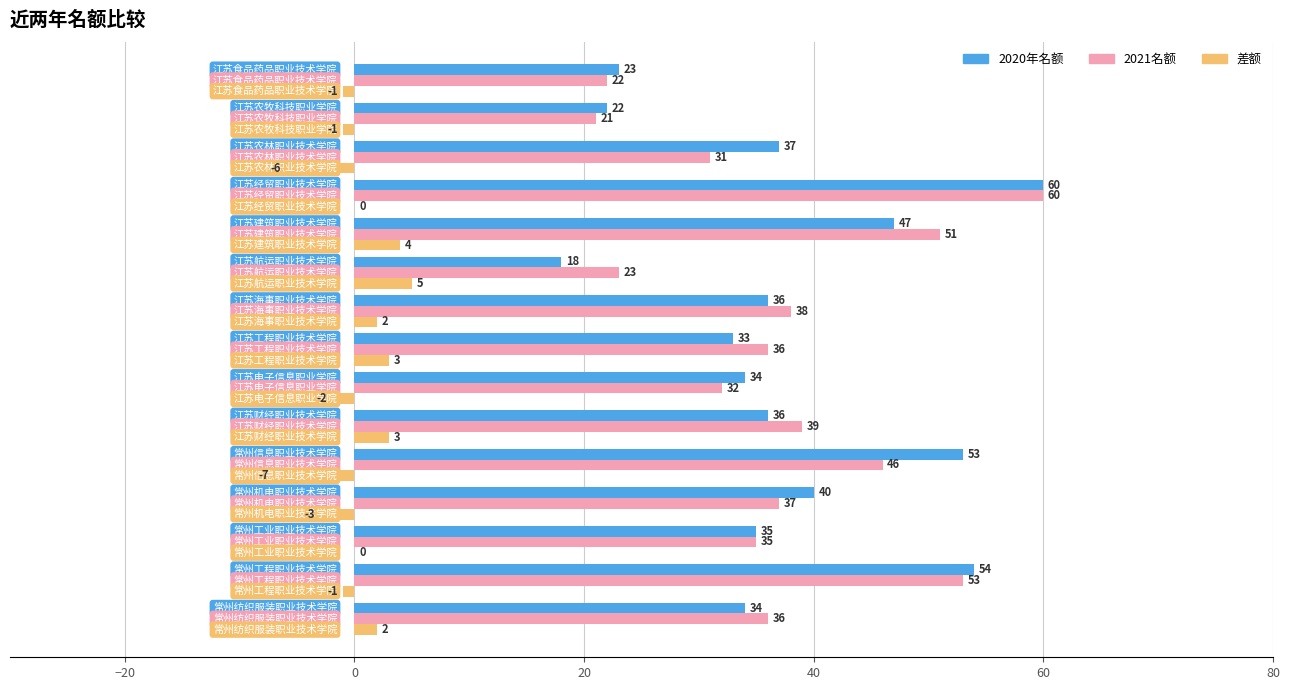

What is the sum of all 2021名额 values?

560